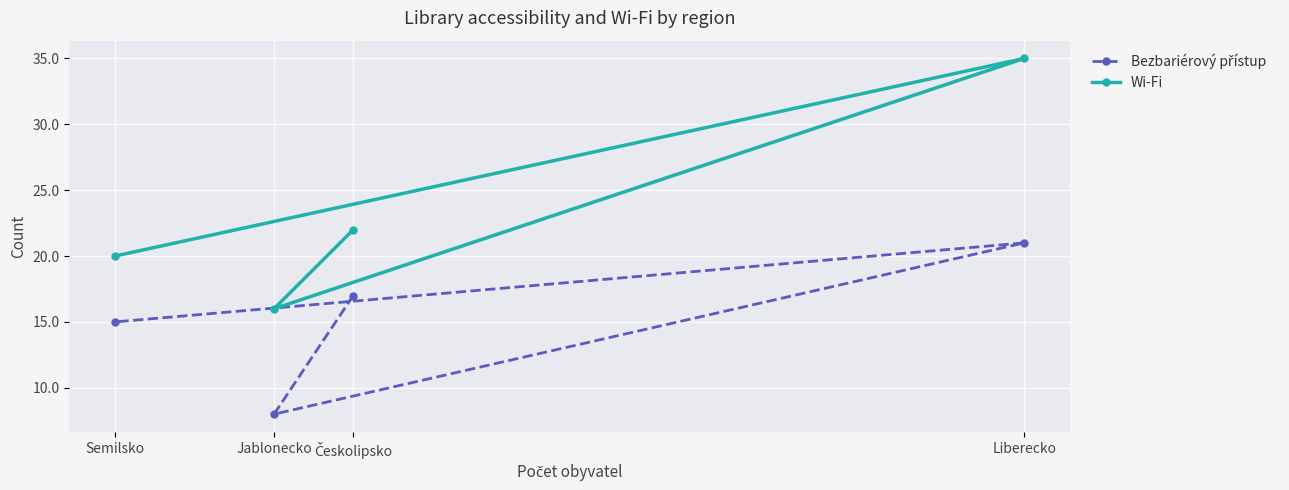

Reading left to right, what are all the values shown in this chart?

Bezbariérový přístup: 17	8	21	15
Wi-Fi: 22	16	35	20